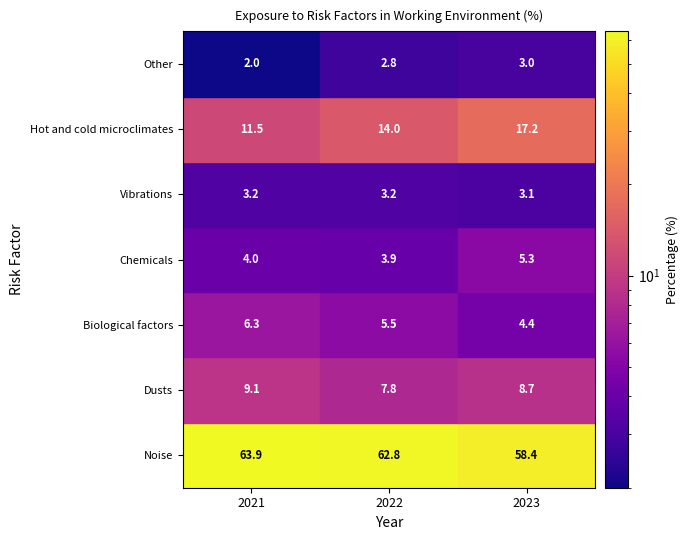

Reading left to right, transcribe all the data shown in this chart.

Noise: 63.9	62.8	58.4
Dusts: 9.1	7.8	8.7
Biological factors: 6.3	5.5	4.4
Chemicals: 4.0	3.9	5.3
Vibrations: 3.2	3.2	3.1
Hot and cold microclimates: 11.5	14.0	17.2
Other: 2.0	2.8	3.0